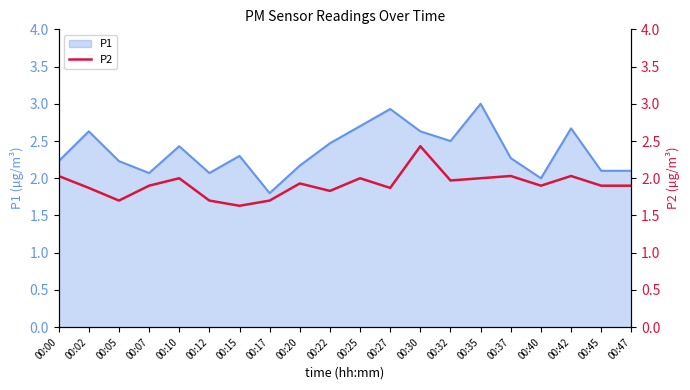

Which category has the lowest value in the P1 series?

00:17